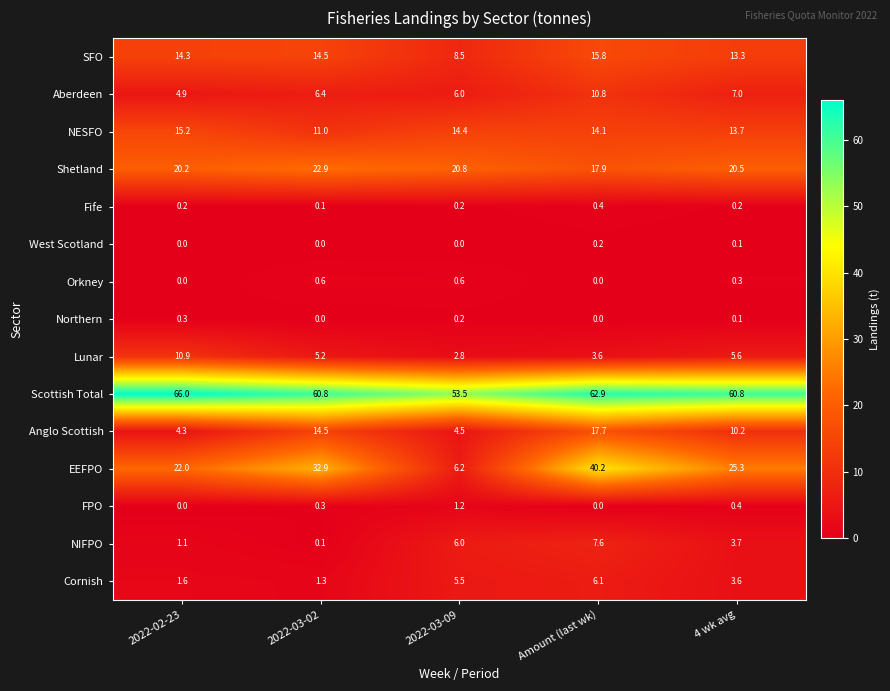

How many data points in SFO are above 14?

3